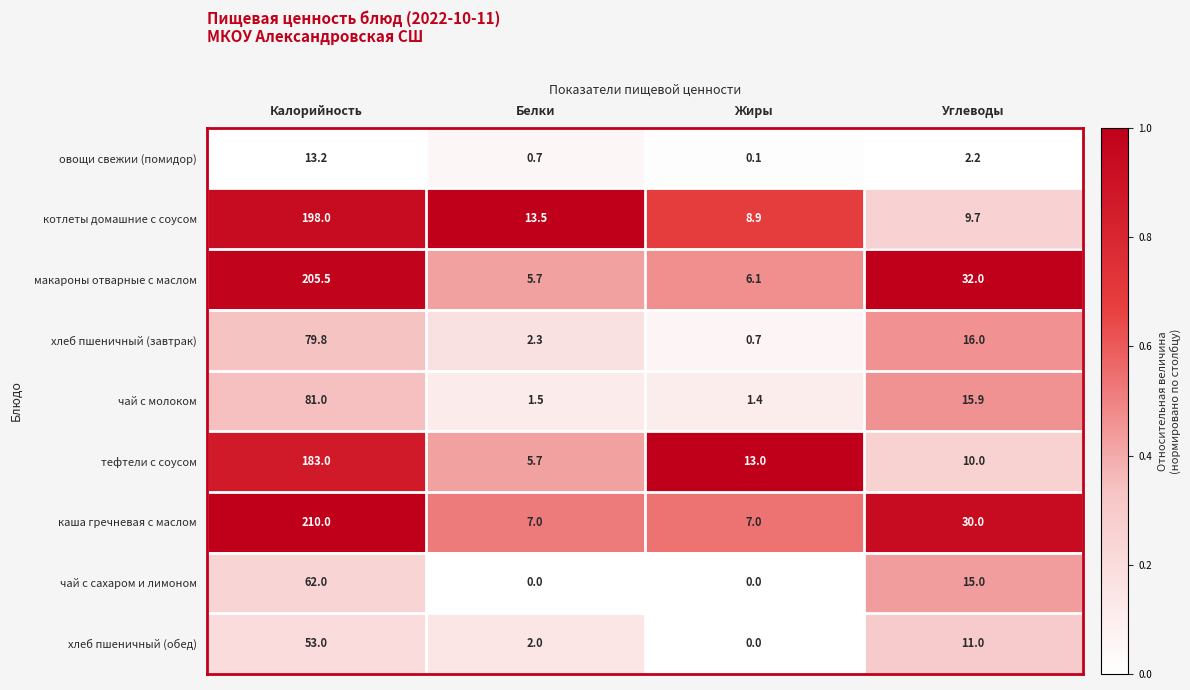

Which series has the largest total across all categories?

каша гречневая с маслом